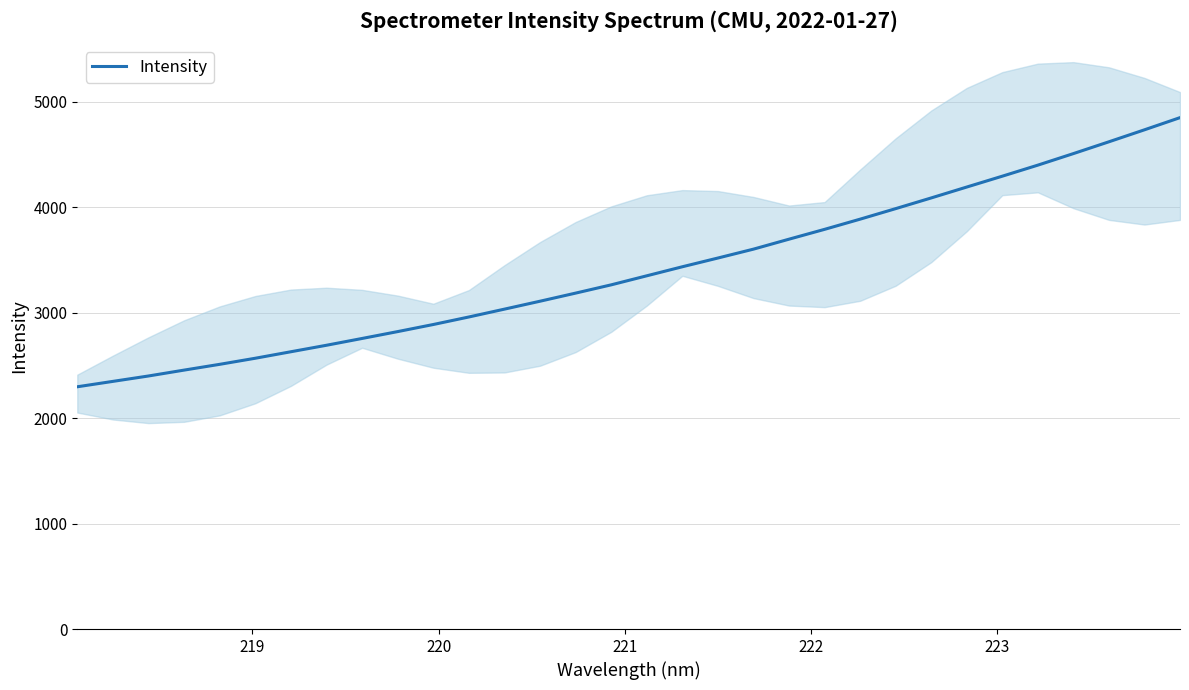

What is the sum of all values?

108816.6